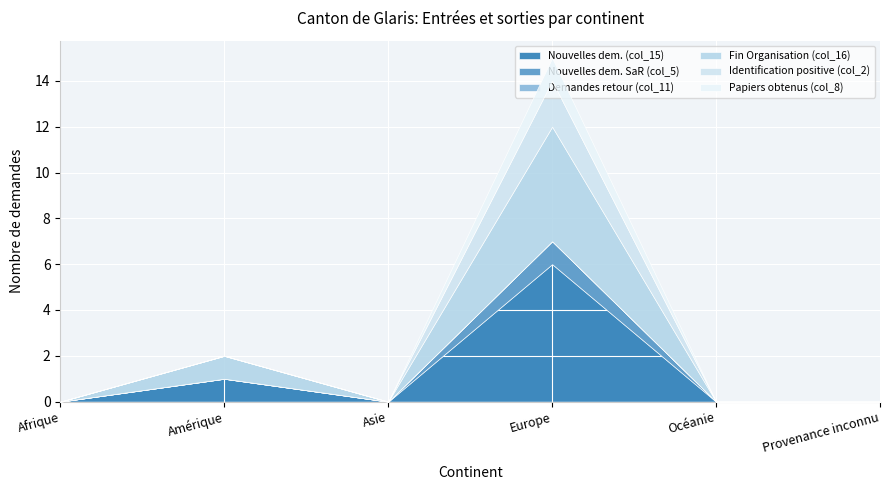

Which series has the widest spread of values?

Nouvelles dem. (col_15)